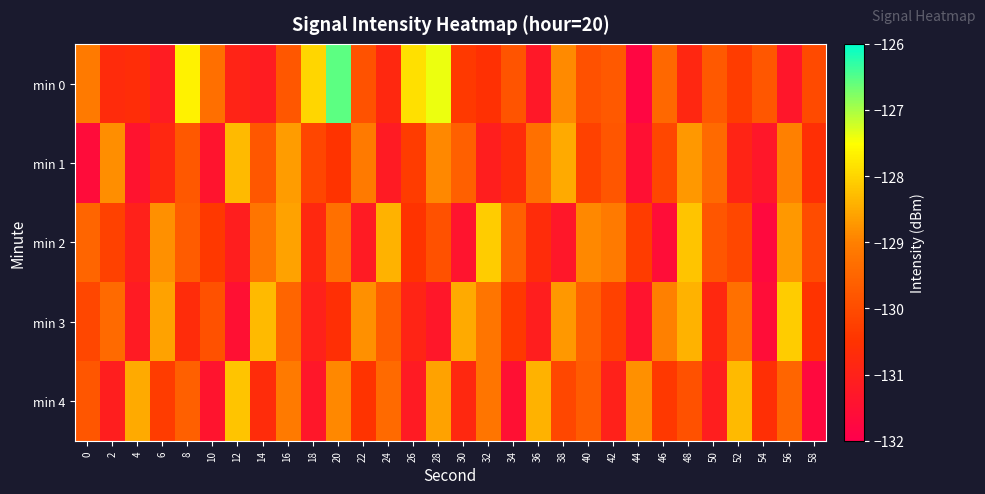

What is the total value across all series at 22?

-649.5